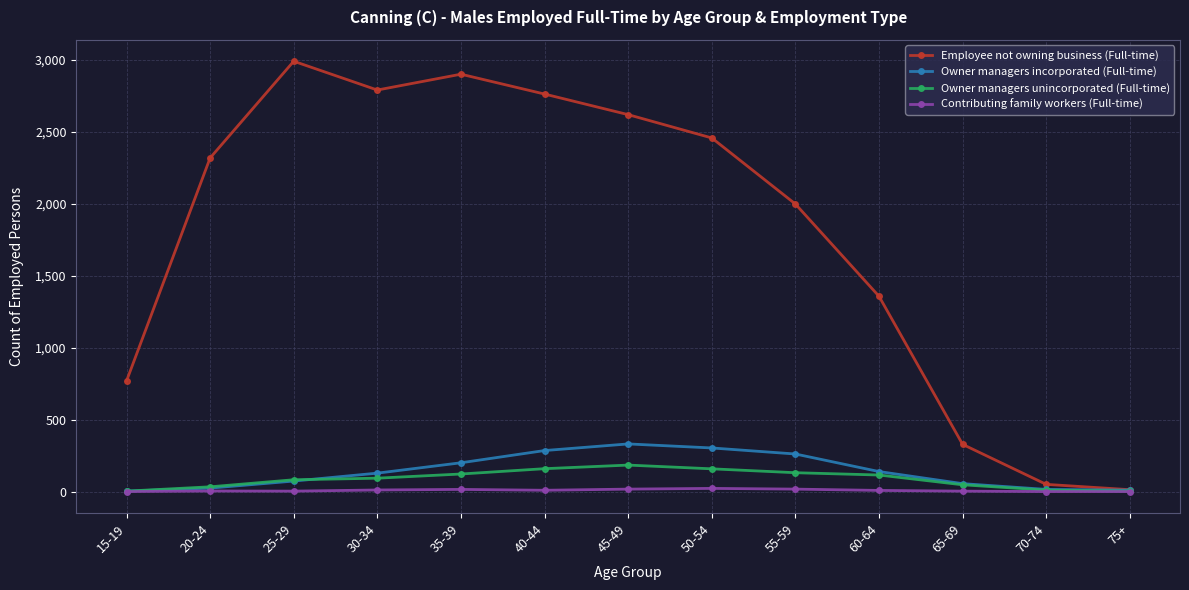

Does the chart display data point markers on the line(s)?

Yes